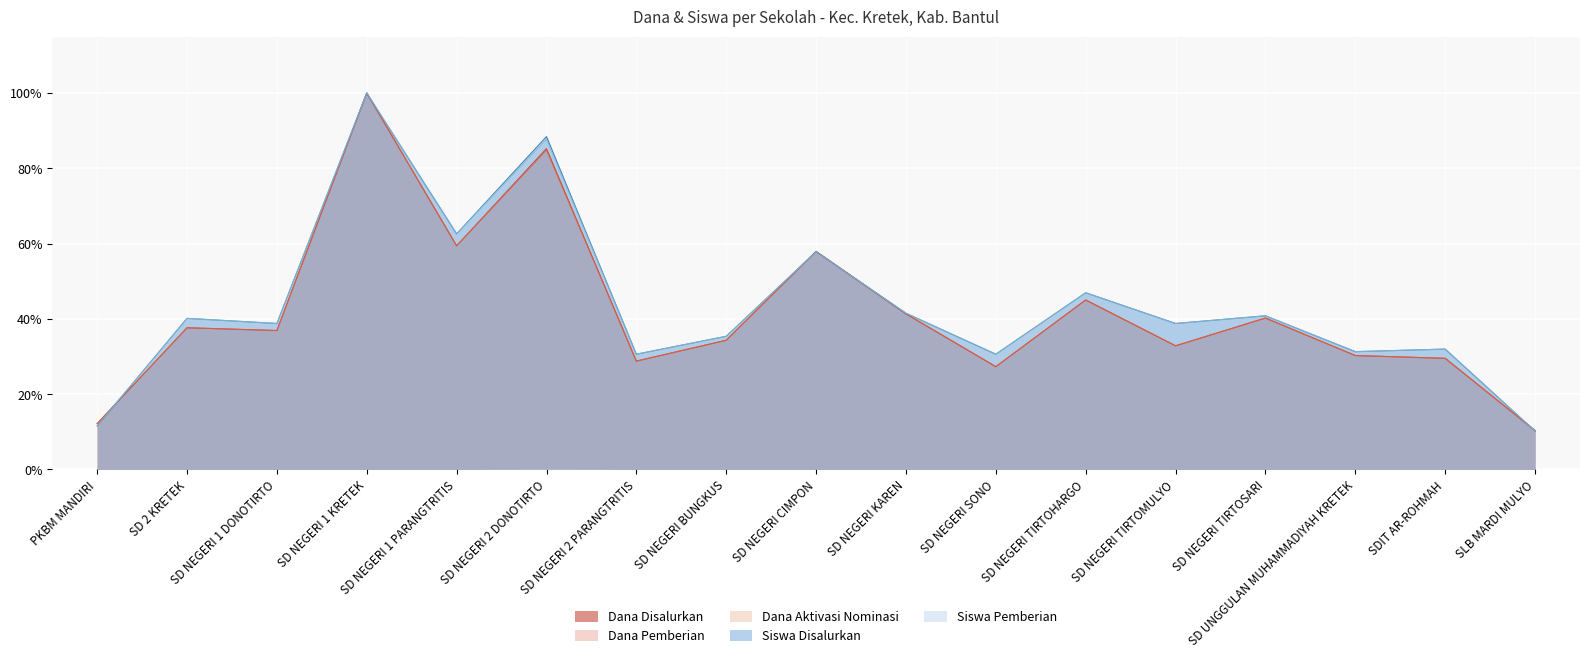

Which series changed the most between SD NEGERI 2 DONOTIRTO and SD NEGERI TIRTOSARI?

Siswa Disalurkan